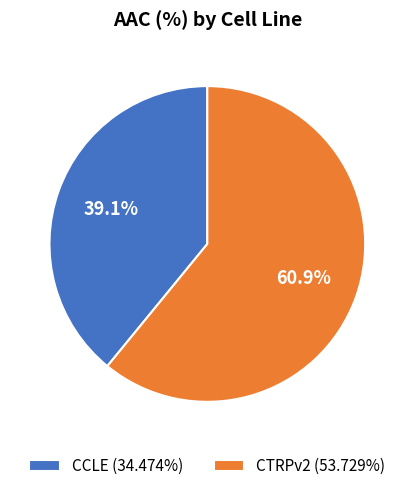

To the nearest percent, what portion does CTRPv2 represent?

61%